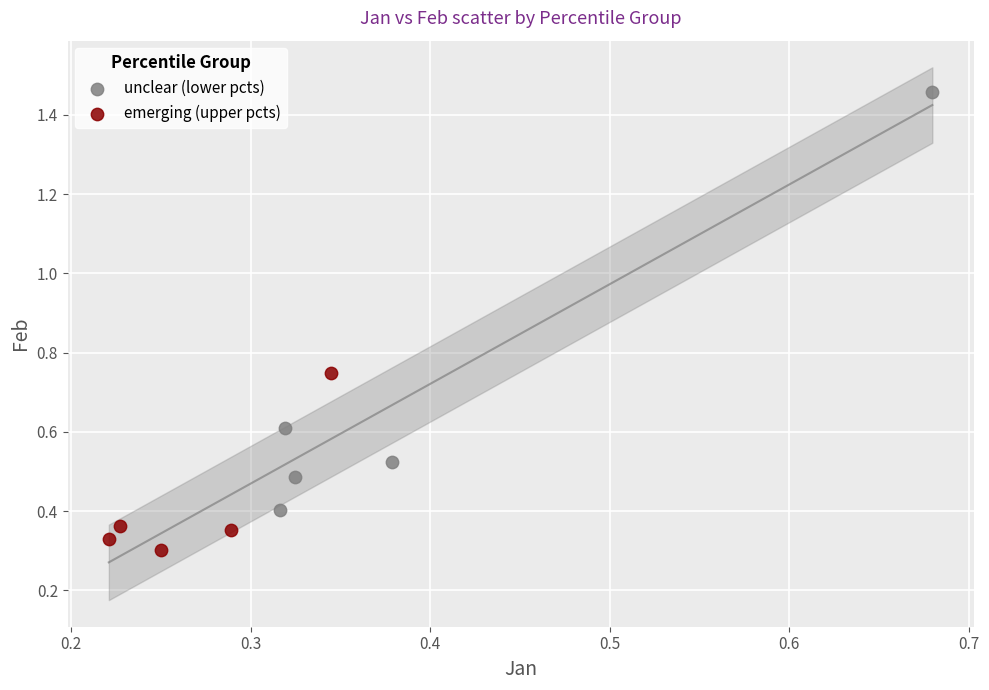

Which series has the widest spread of Y values?

unclear (lower pcts)